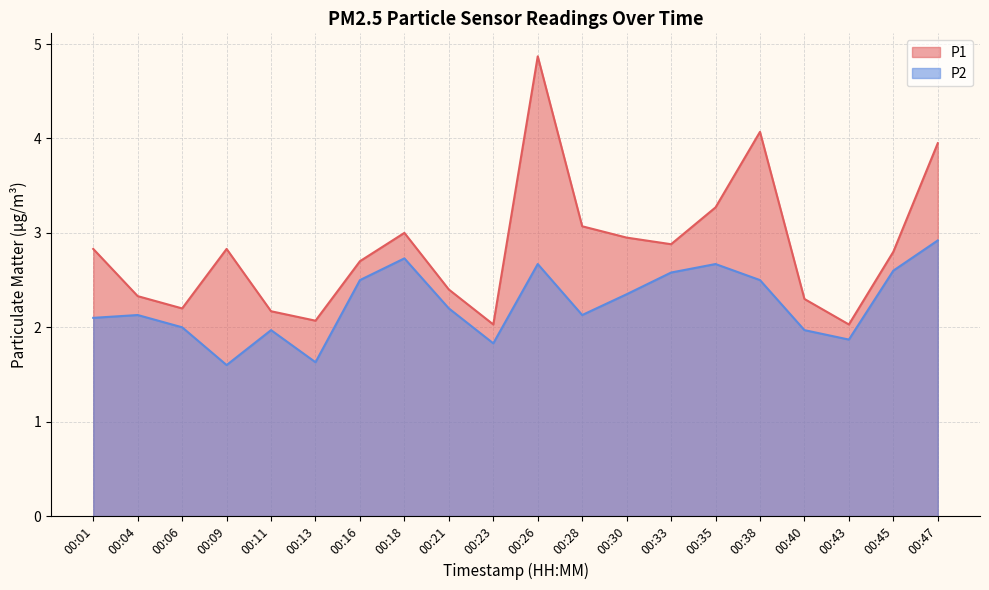

True or false: P1 and P2 intersect in this chart.

False